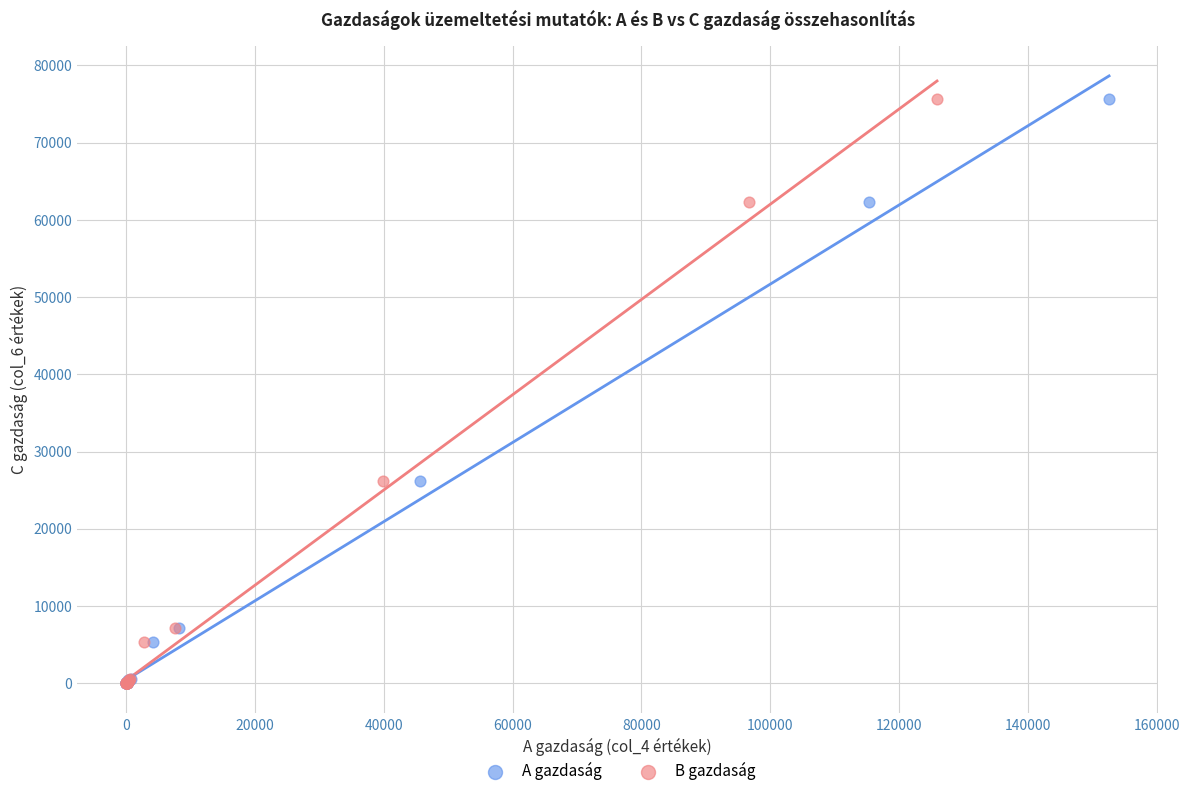

What are all the series names shown in the legend?

A gazdaság, B gazdaság